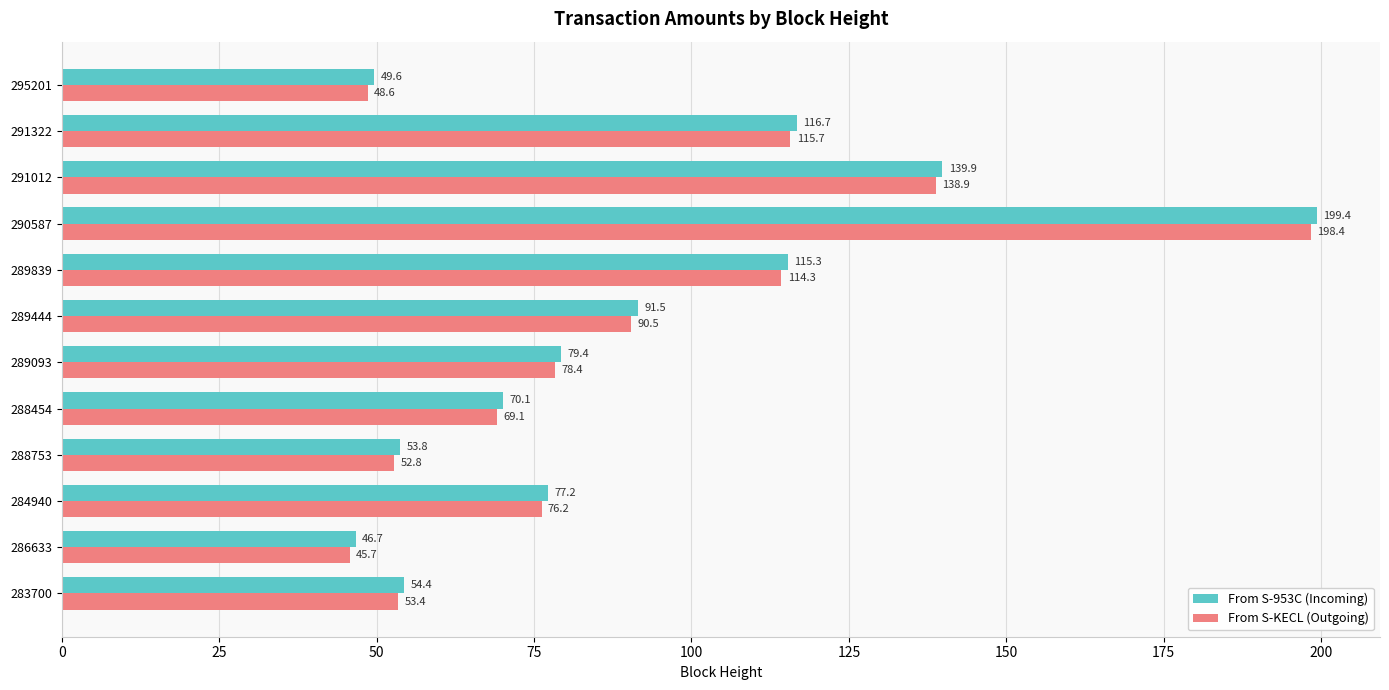

List the series in order of their peak value, highest first.

From S-953C (Incoming), From S-KECL (Outgoing)